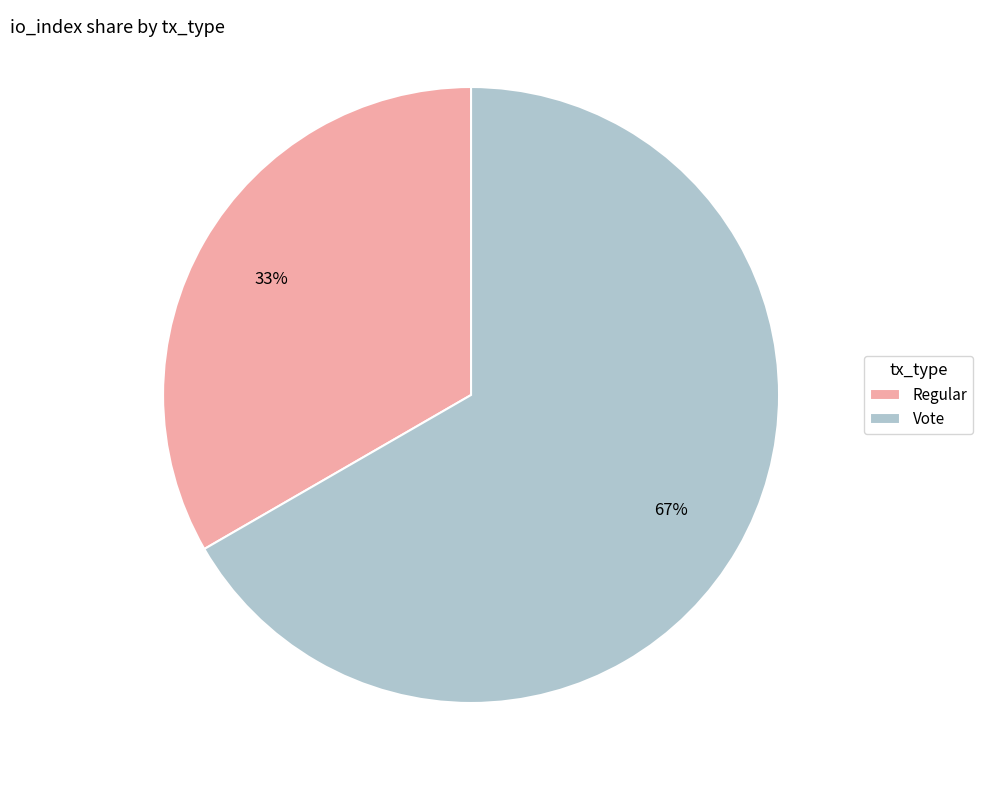

What is the ratio of the value at Regular to the value at Vote?

0.5